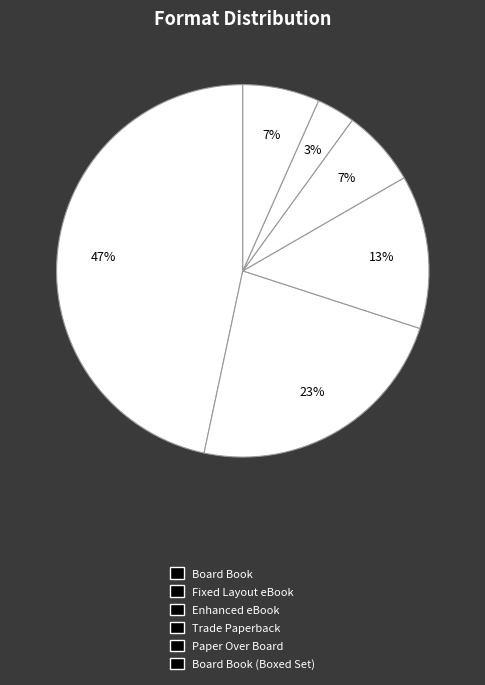

Is there any slice that represents more than half of the pie?

No